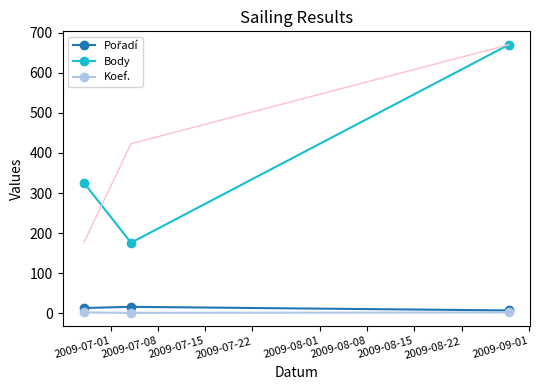

Which series has the largest range (max minus min)?

Body